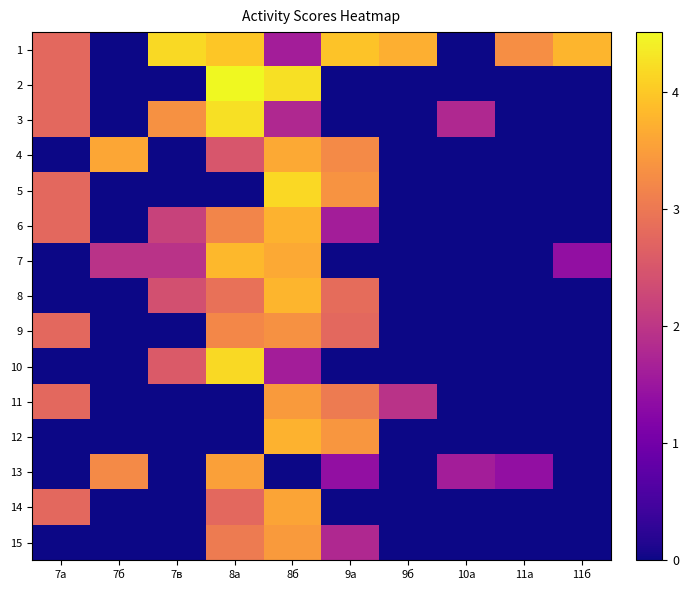

At how many categories does at least one series exceed 3?

8